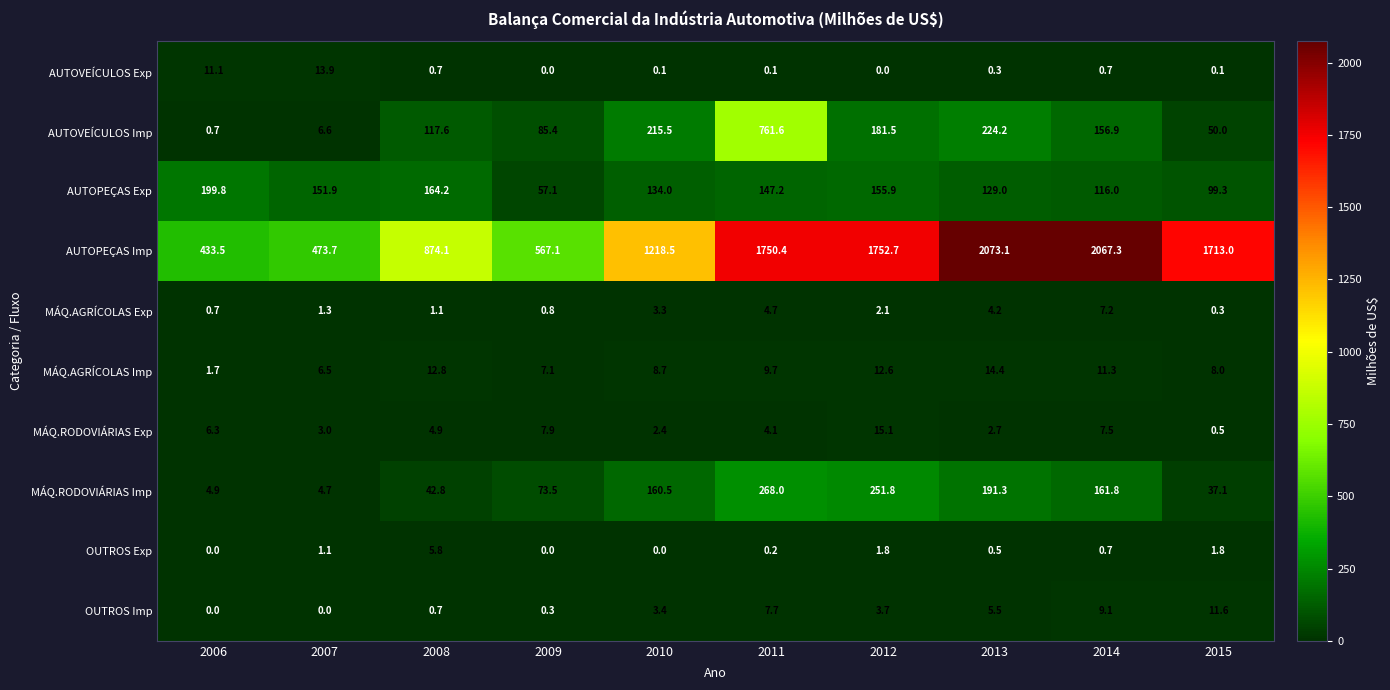

The MÁQ.AGRÍCOLAS Imp series shows 6.2 at 2014. True or false?

False